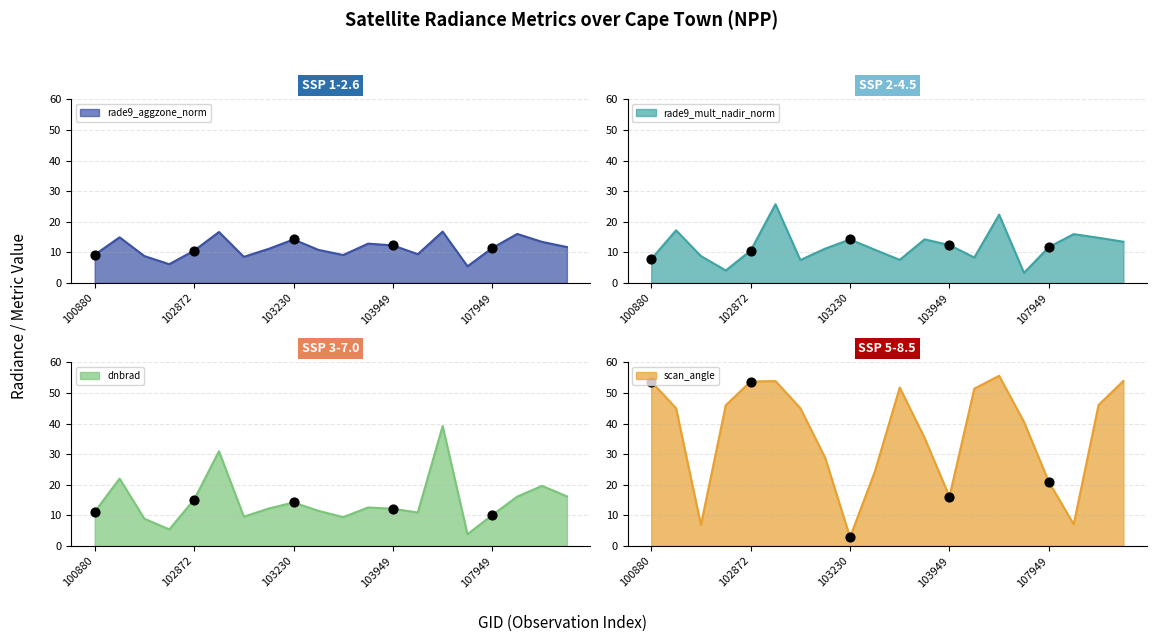

Which series contains the highest Y value?

scan_angle